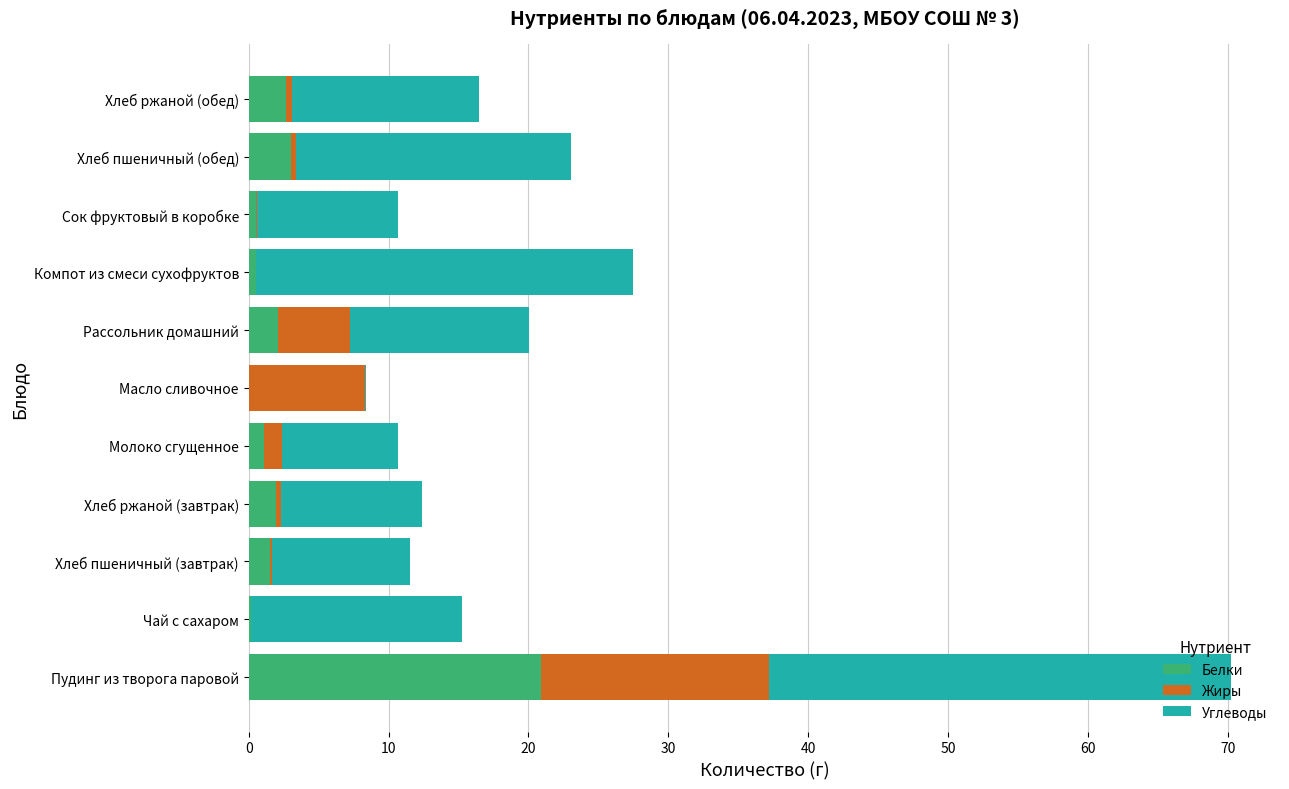

How many data points does each series have?

11